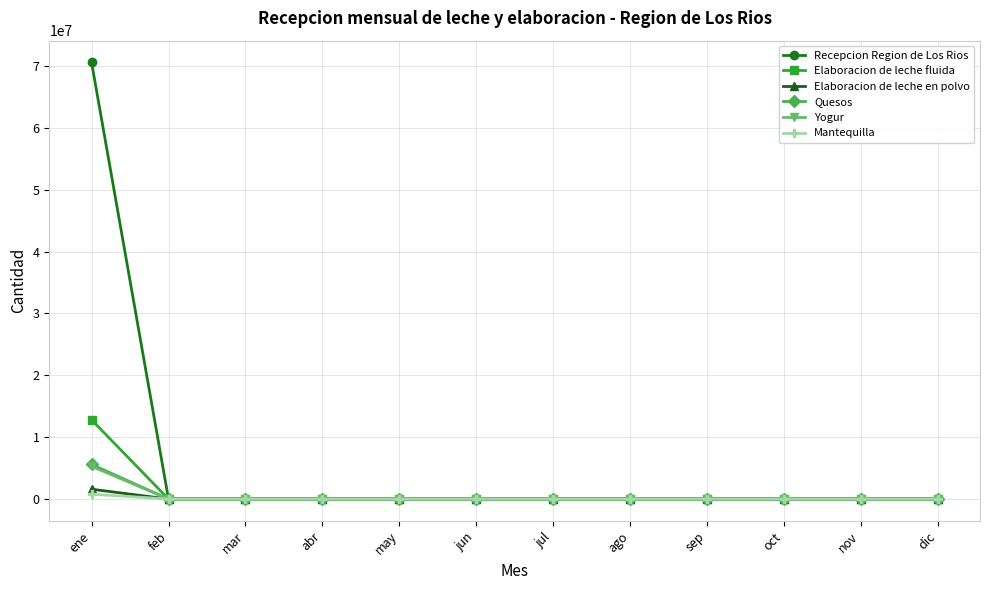

Is it true that Elaboracion de leche fluida equals 0 at may?

True